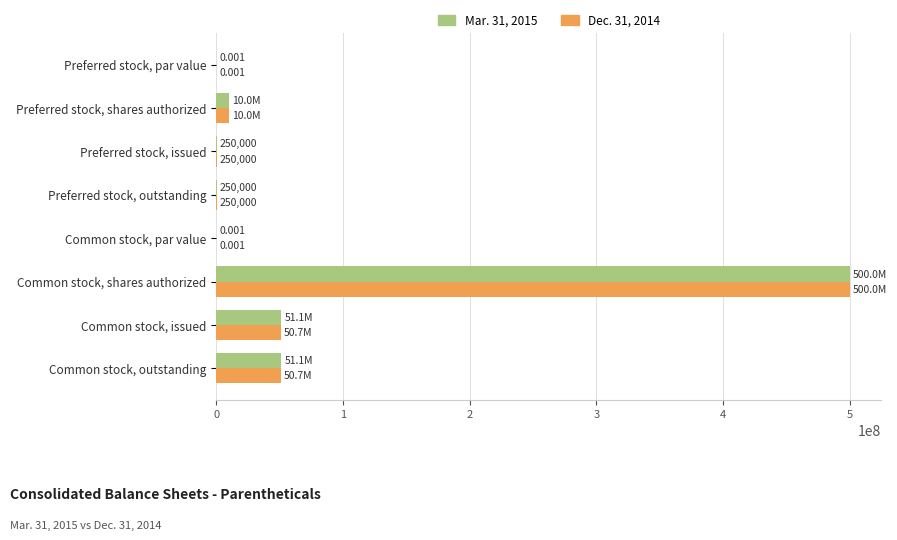

Which label corresponds to the largest value in the chart?

Common stock, shares authorized